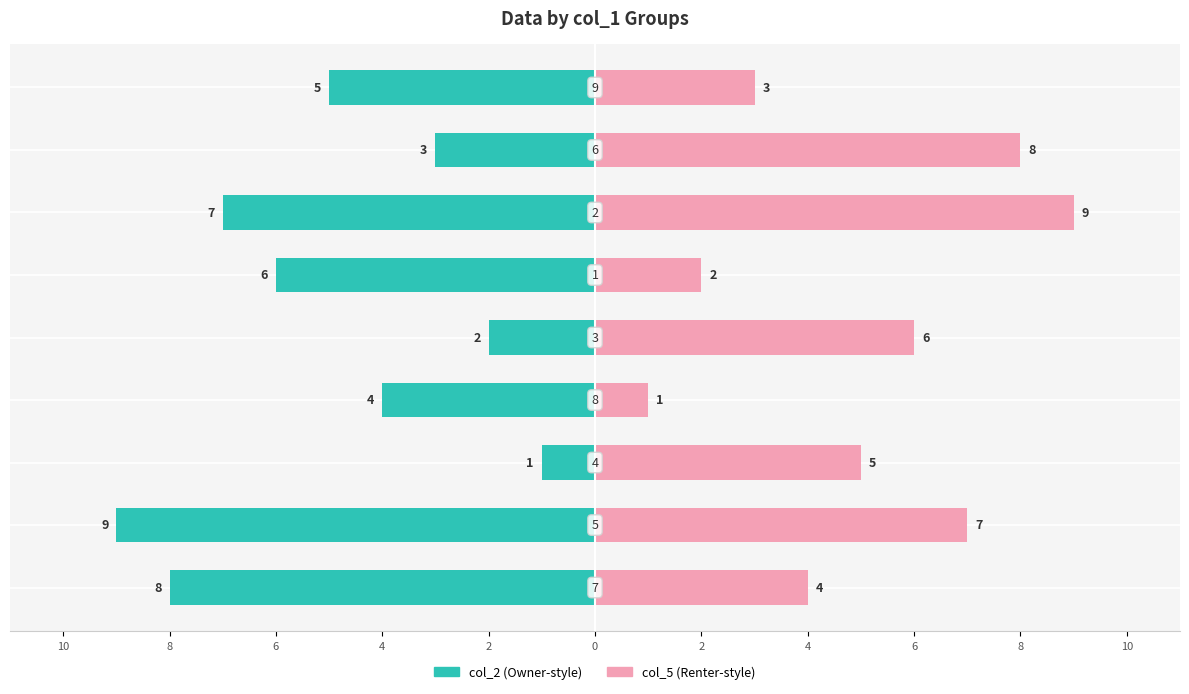

What is the label of the 3rd bar from the left?

6